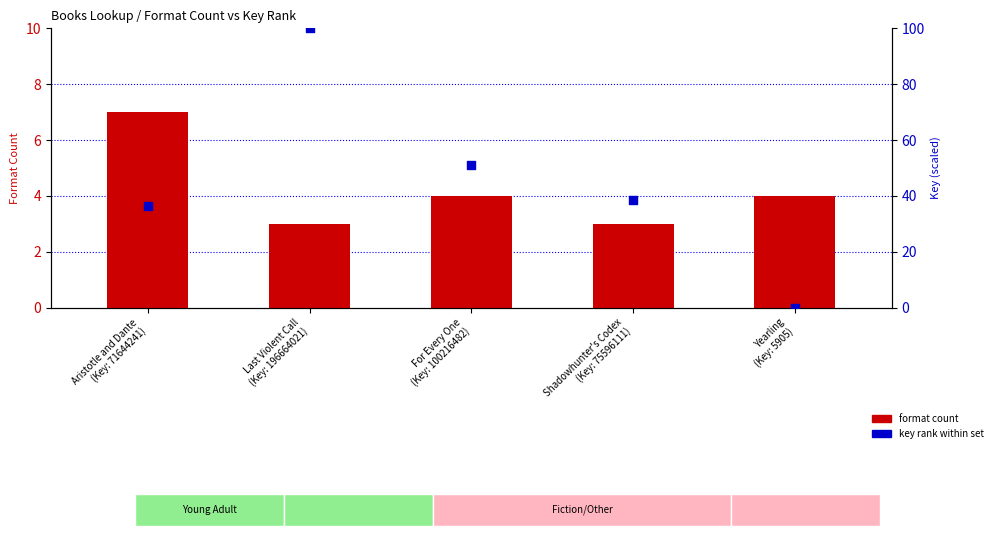

At which category is the sum across all series the highest?

Last Violent Call
(Key: 196664021)